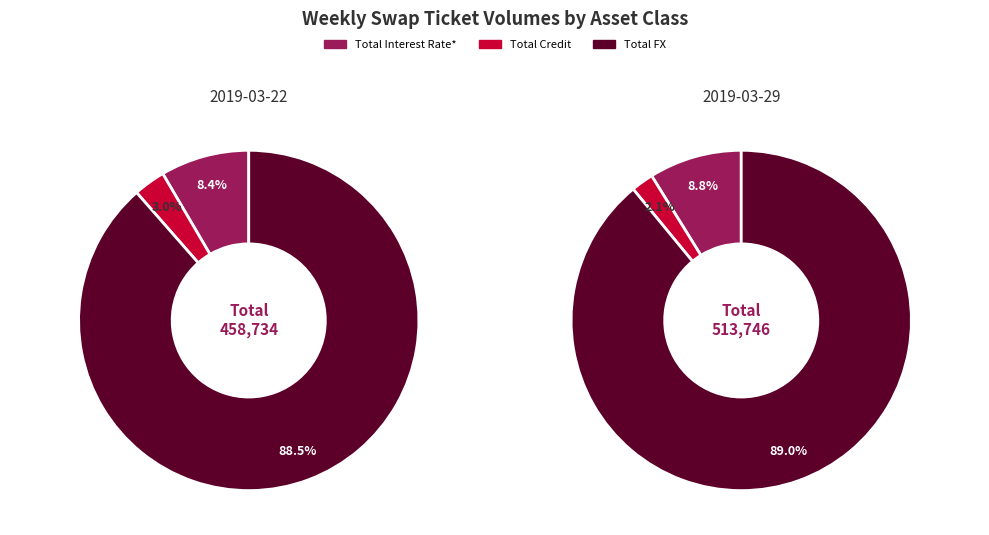

To the nearest percent, what is the average slice percentage?

33%